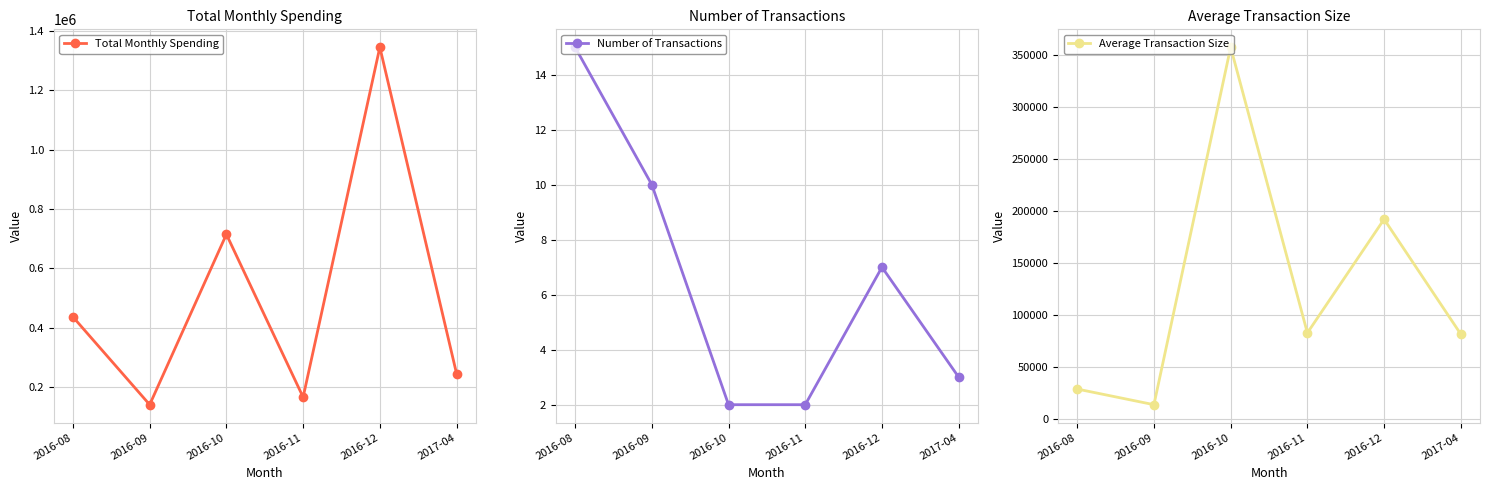

The value of Average Transaction Size at 2016-11 is 46135.0. True or false?

False